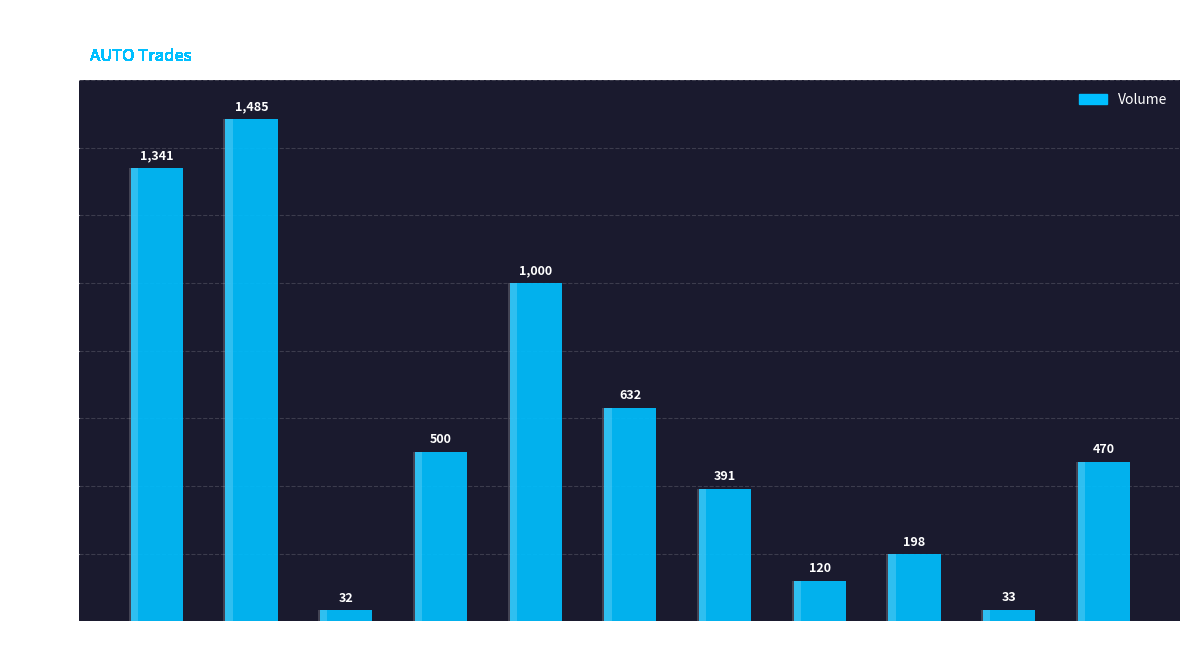

What is the value of the 1st bar from the left?

1341